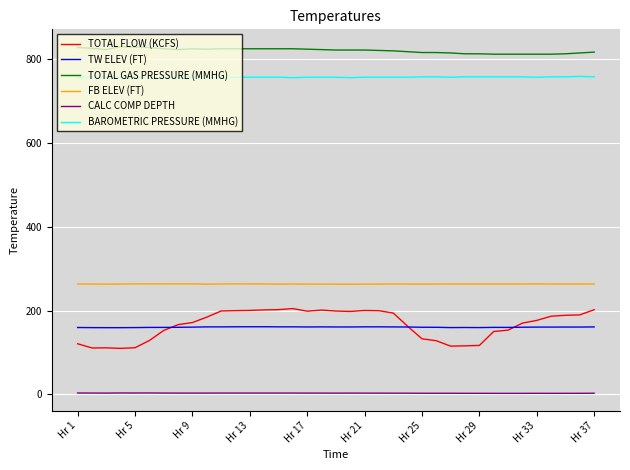

True or false: TW ELEV (FT) and BAROMETRIC PRESSURE (MMHG) intersect in this chart.

False